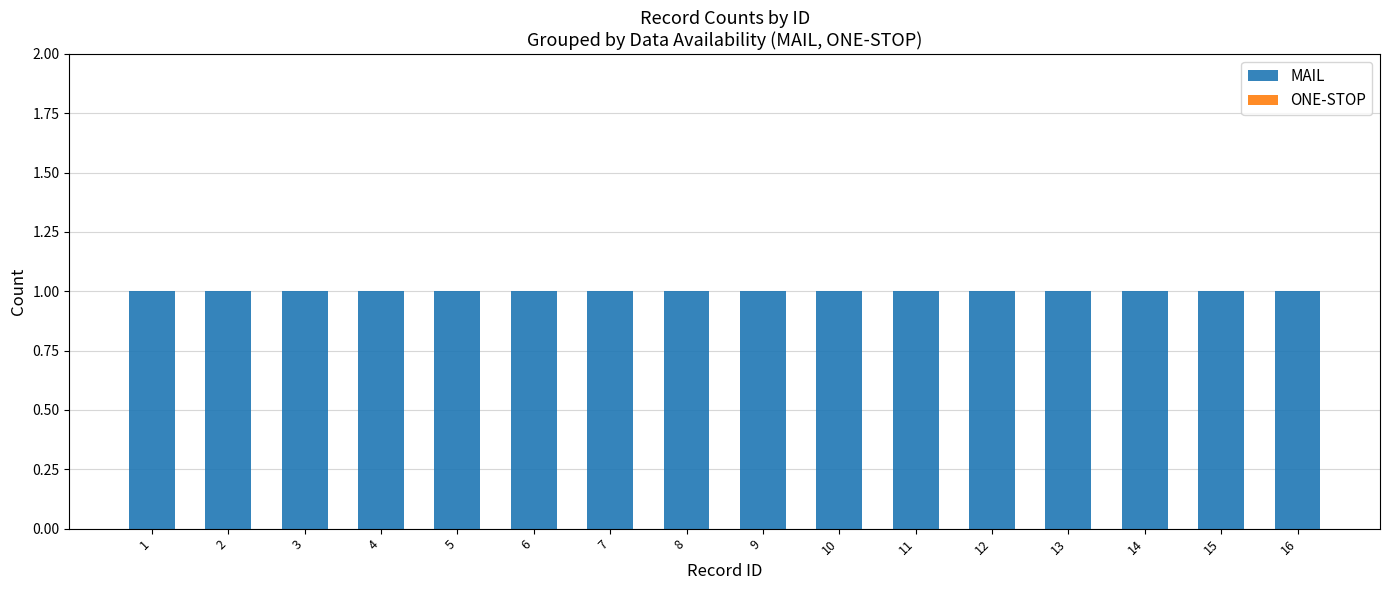

What is the sum of all MAIL values?

16